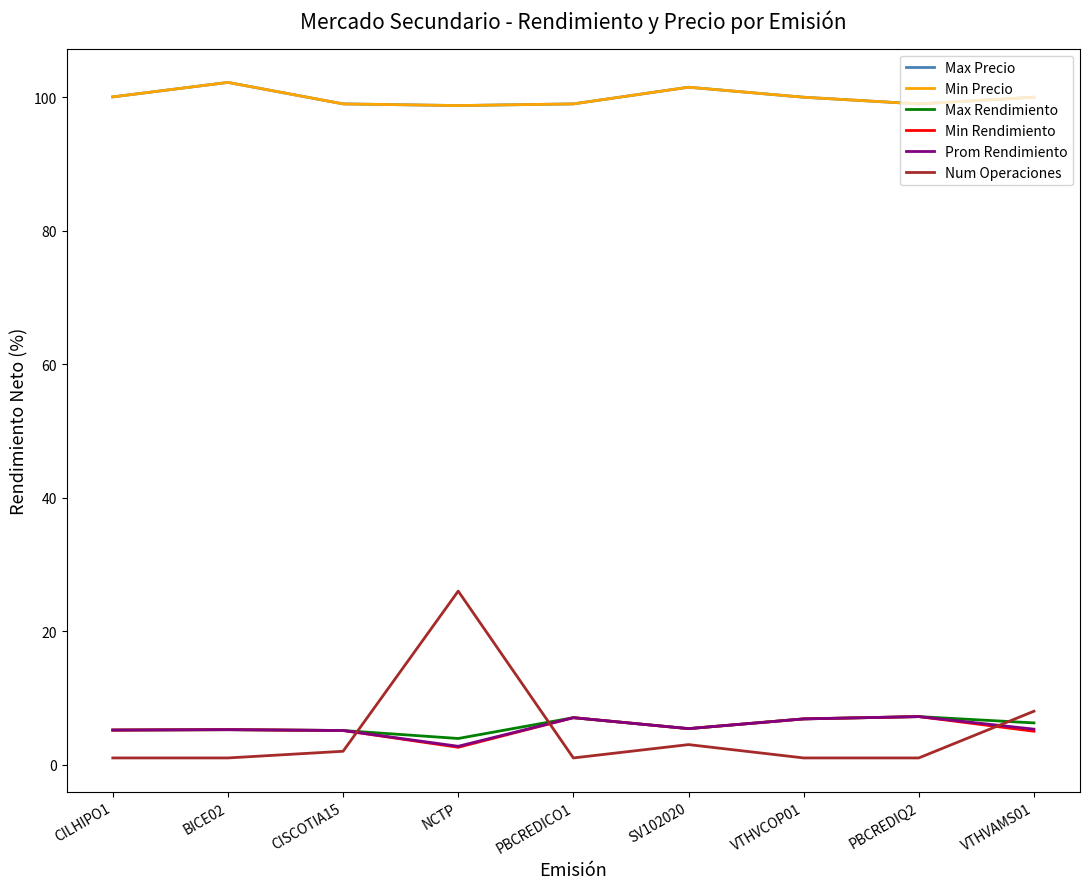

Does the chart display data point markers on the line(s)?

No